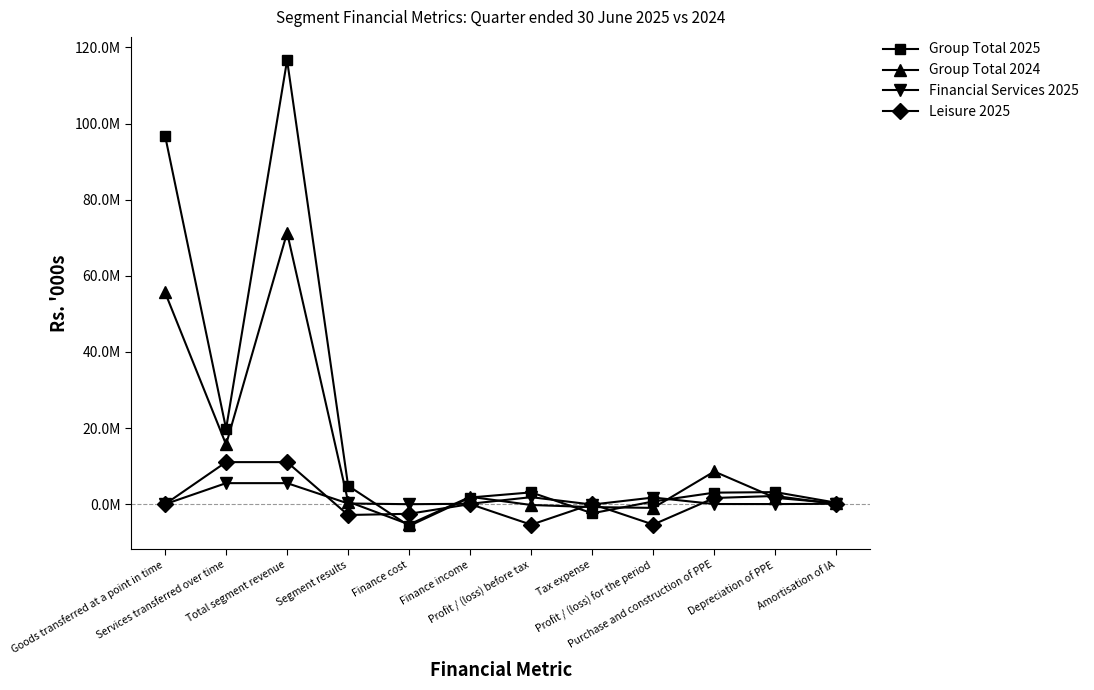

Reading left to right, what are all the values shown in this chart?

Group Total 2025: 96842174	19814709	116656883	4849513	-5706359	1757781	3105402	-2387973	717429	3034186	3177200	390838
Group Total 2024: 55644311	15685408	71329719	679630	-5322448	1938553	-204326	-762340	-966666	8592377	1672942	273978
Financial Services 2025: 0	5532064	5532064	187923	0	113727	1845908	-93441	1752467	47729	33650	112669
Leisure 2025: 0	11055725	11055725	-2838150	-2521273	28441	-5388601	37899	-5350702	1631492	2168186	14261